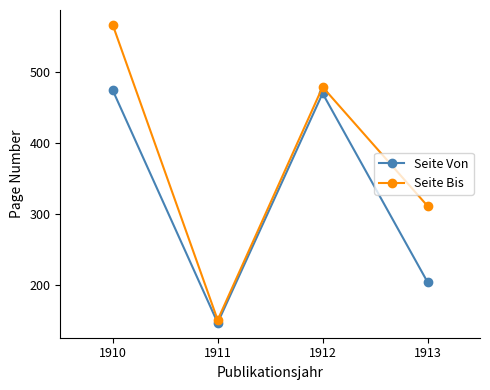

Where is the first local minimum for Seite Von?

1911